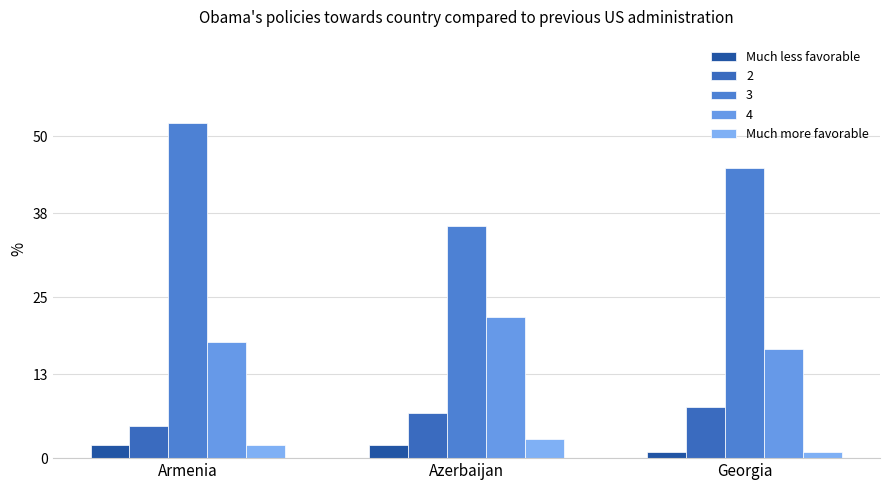

At which label does Much more favorable first exceed 2?

Azerbaijan